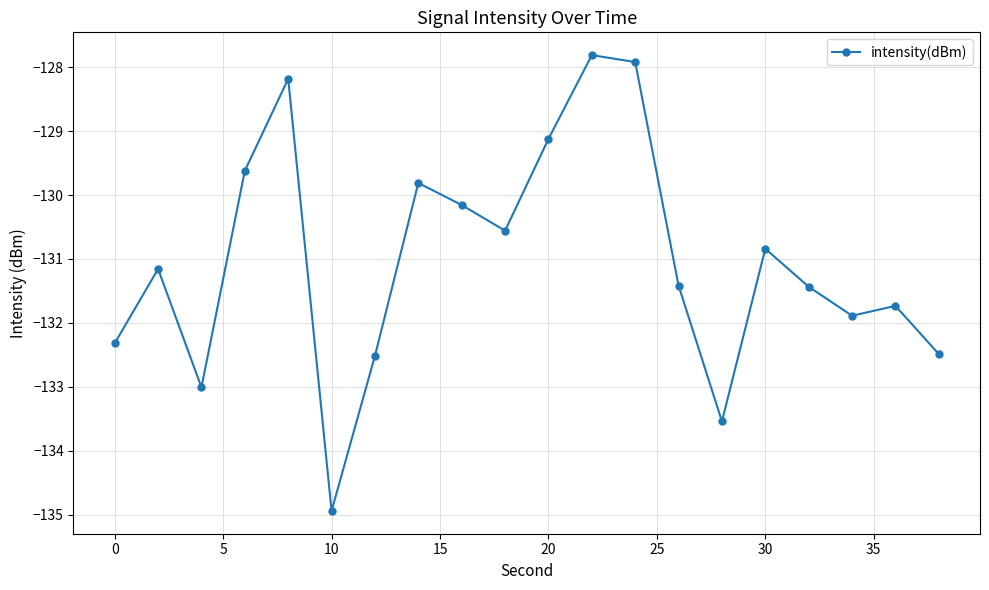

Reading left to right, extract all data points from this chart.

-132.3	-131.2	-133.0	-129.6	-128.2	-134.9	-132.5	-129.8	-130.2	-130.6	-129.1	-127.8	-127.9	-131.4	-133.5	-130.8	-131.4	-131.9	-131.7	-132.5